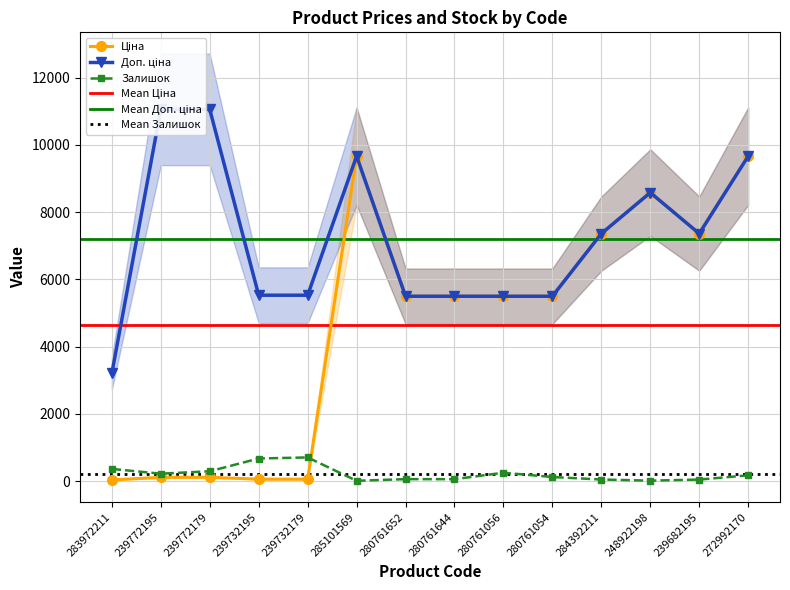

Is the value of Залишок at 280761056 greater than the value of Ціна at 283972211?

Yes